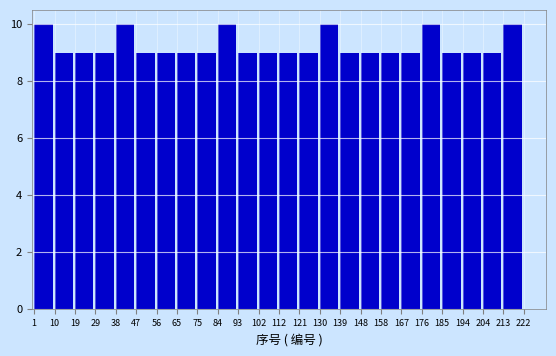

Reading left to right, transcribe this chart: for each bar, give the range it covers on the x-axis and its height. The values are not printed on the chart, so give them approximately, as read against the axis.

1 to 10: 10
10 to 19: 9
19 to 29: 9
29 to 38: 9
38 to 47: 10
47 to 56: 9
56 to 65: 9
65 to 75: 9
75 to 84: 9
84 to 93: 10
93 to 102: 9
102 to 112: 9
112 to 121: 9
121 to 130: 9
130 to 139: 10
139 to 148: 9
148 to 158: 9
158 to 167: 9
167 to 176: 9
176 to 185: 10
185 to 194: 9
194 to 204: 9
204 to 213: 9
213 to 222: 10